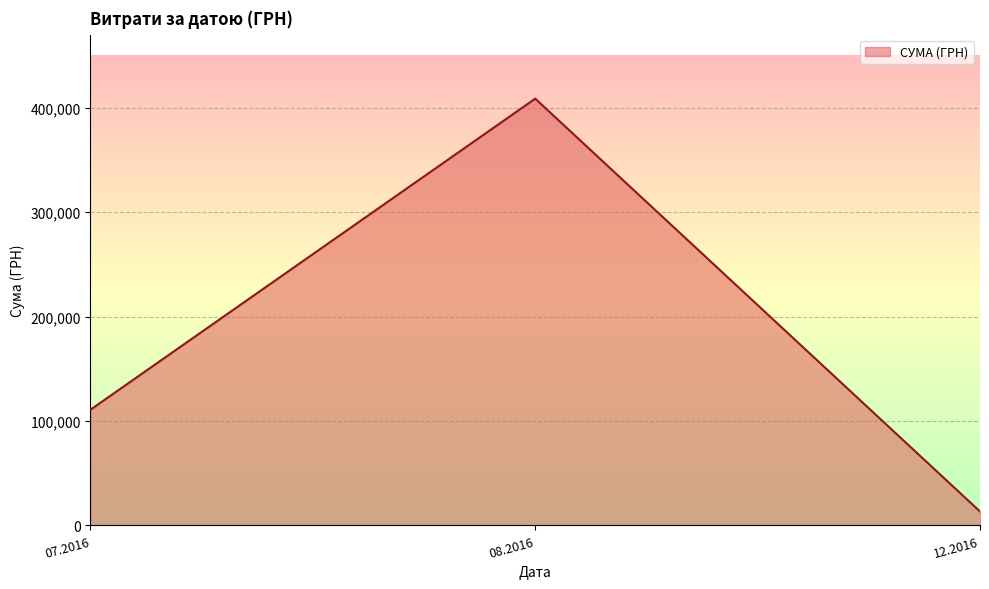

Rank the categories by value from highest to lowest.

08.2016, 07.2016, 12.2016